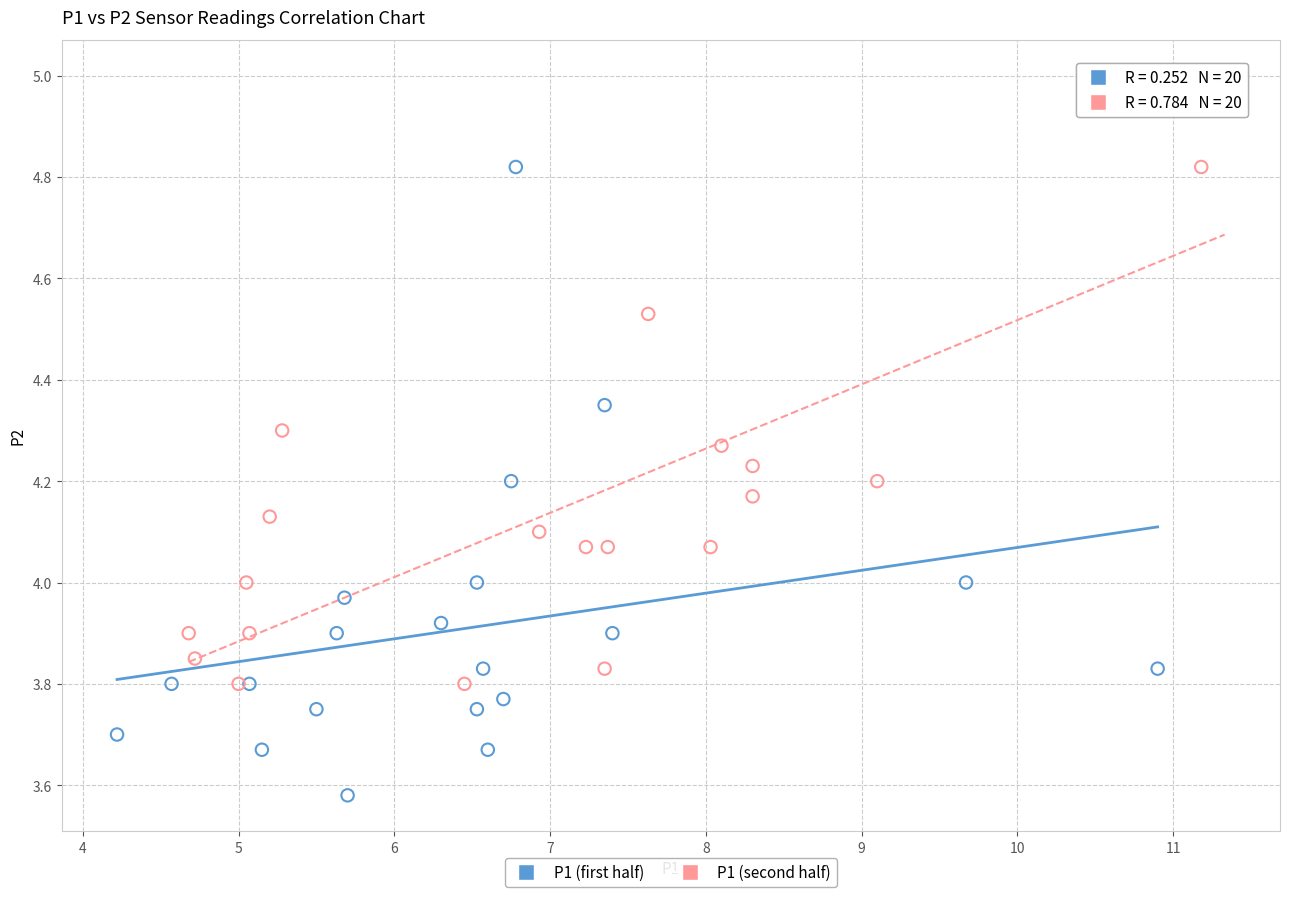

Which series reaches the minimum Y coordinate?

P1 (first half)